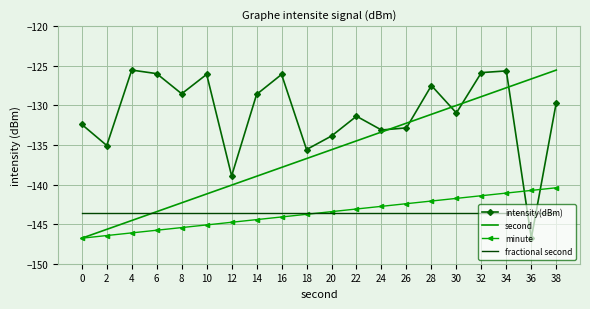

Which category has the highest value in the second series?

38